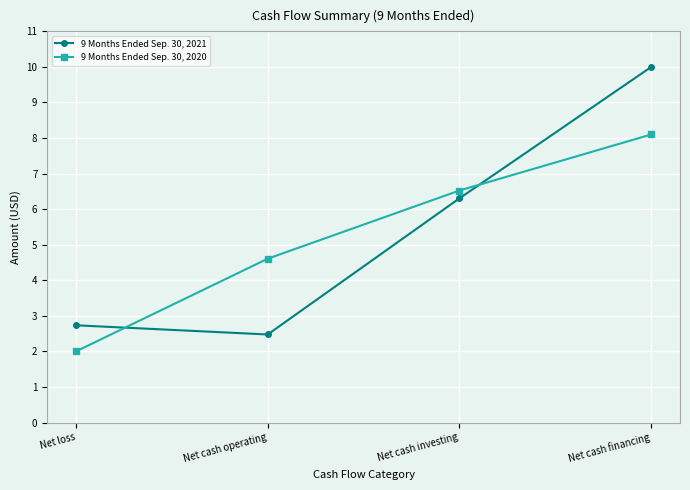

Does the chart display data point markers on the line(s)?

Yes